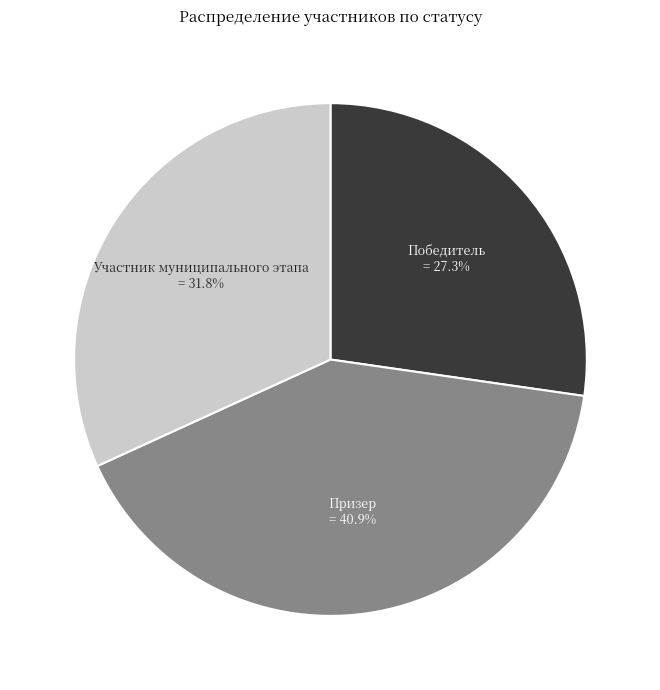

To the nearest percent, what is the combined percentage of Участник муниципального этапа and Победитель?

59%